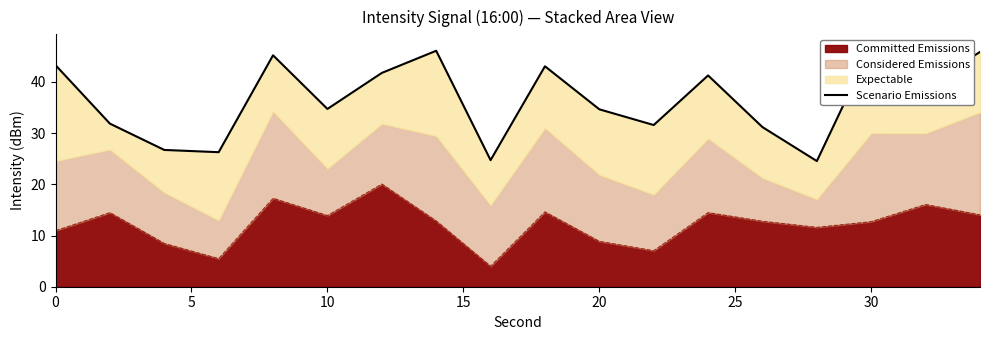

What is the maximum value for Committed Emissions?

20.0